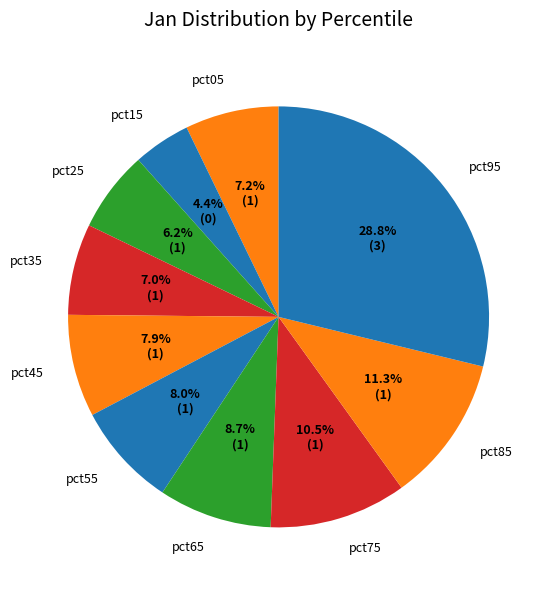

How many segments does this pie chart have?

10